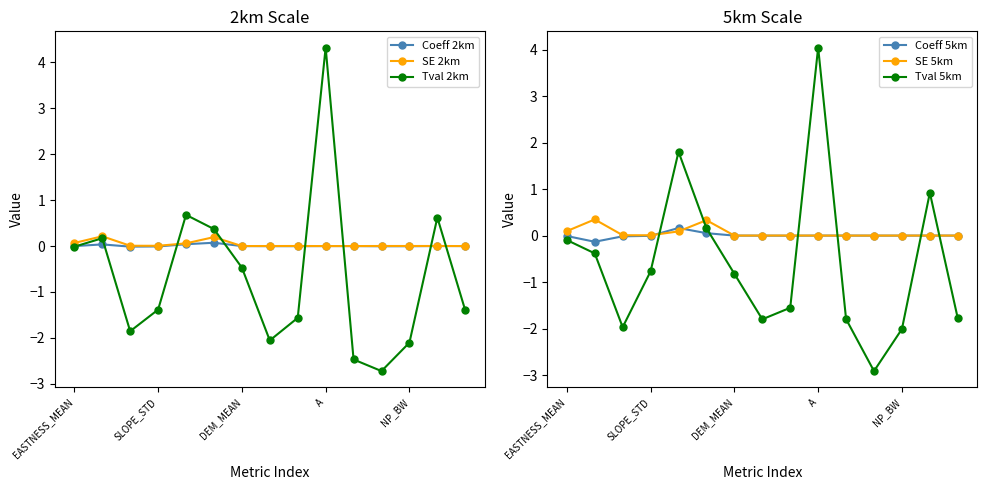

In Coeff 2km, how many points are lower than both neighbors (excluding endpoints)?

3